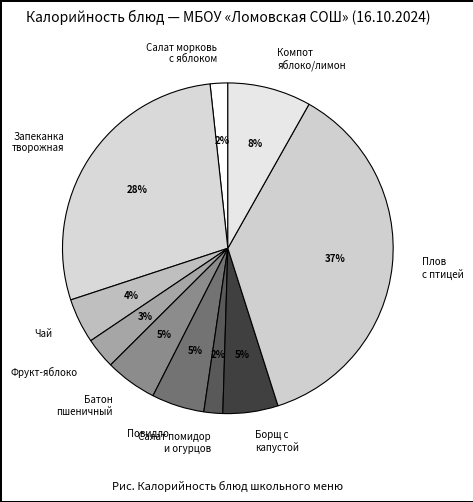

Count the number of slices in the pie.

10